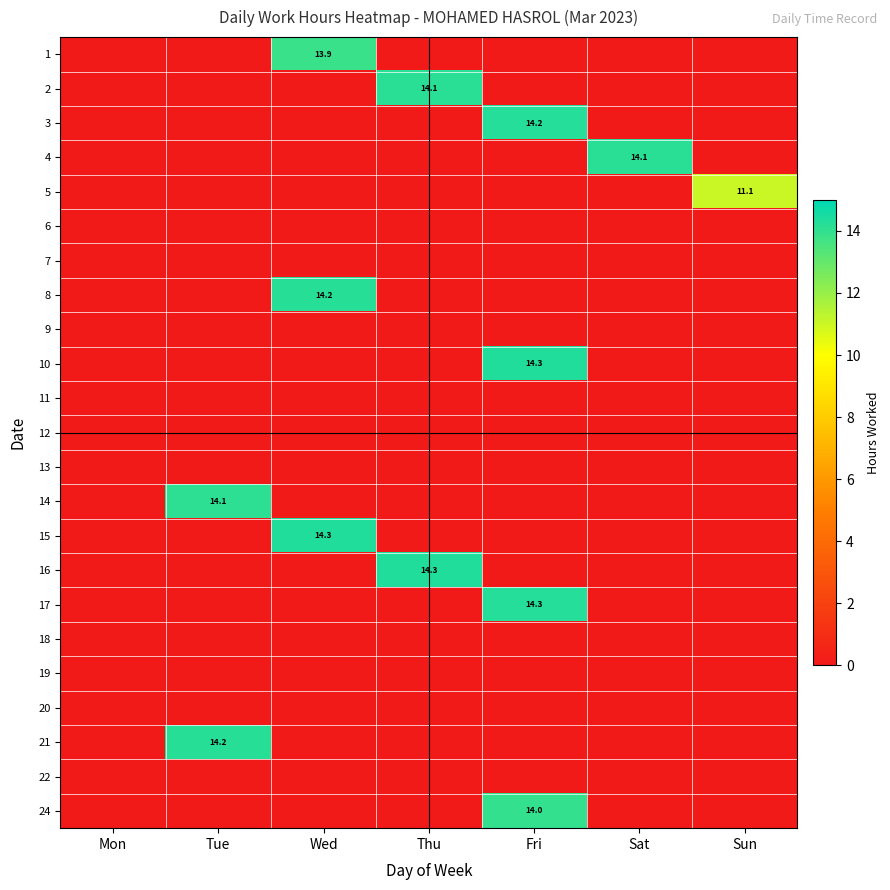

The 17 series shows 5.5 at Fri. True or false?

False